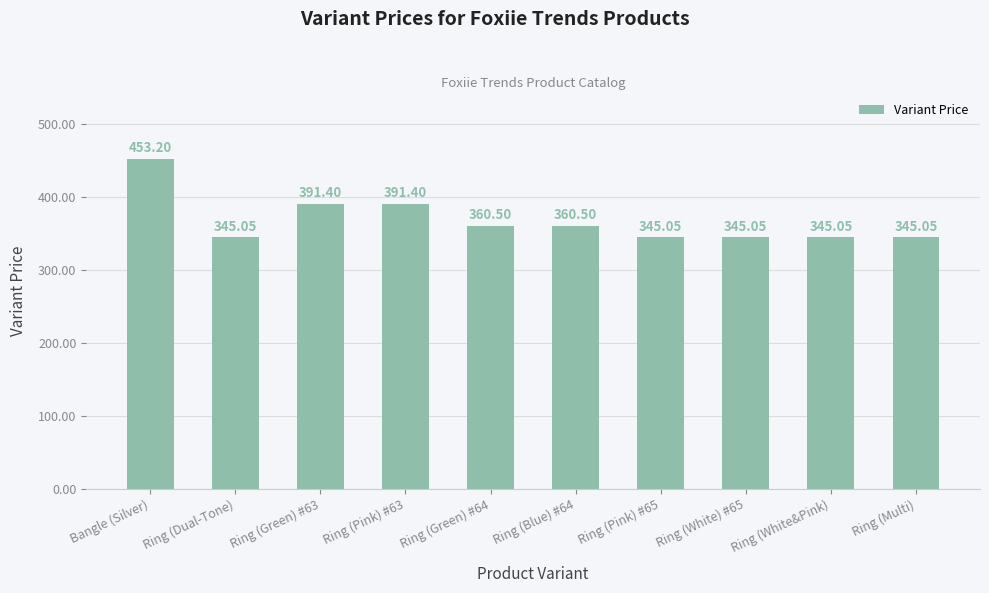

Is it true that the value at Ring (Pink) #65 is 178.1?

False